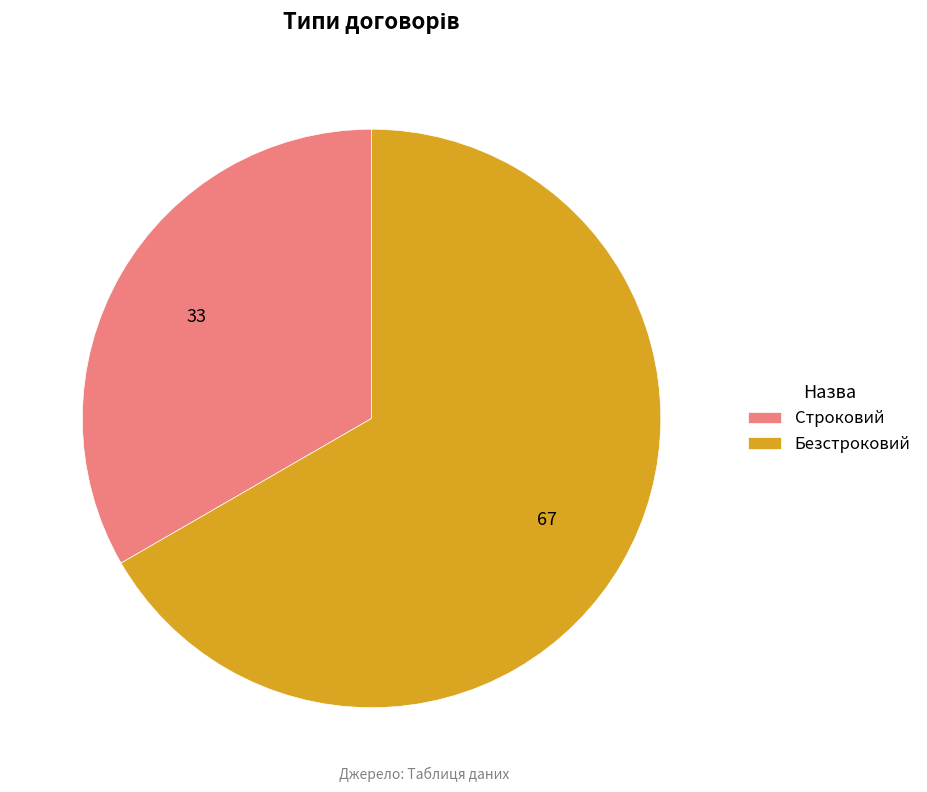

True or false: Безстроковий accounts for 61% of the total.

False